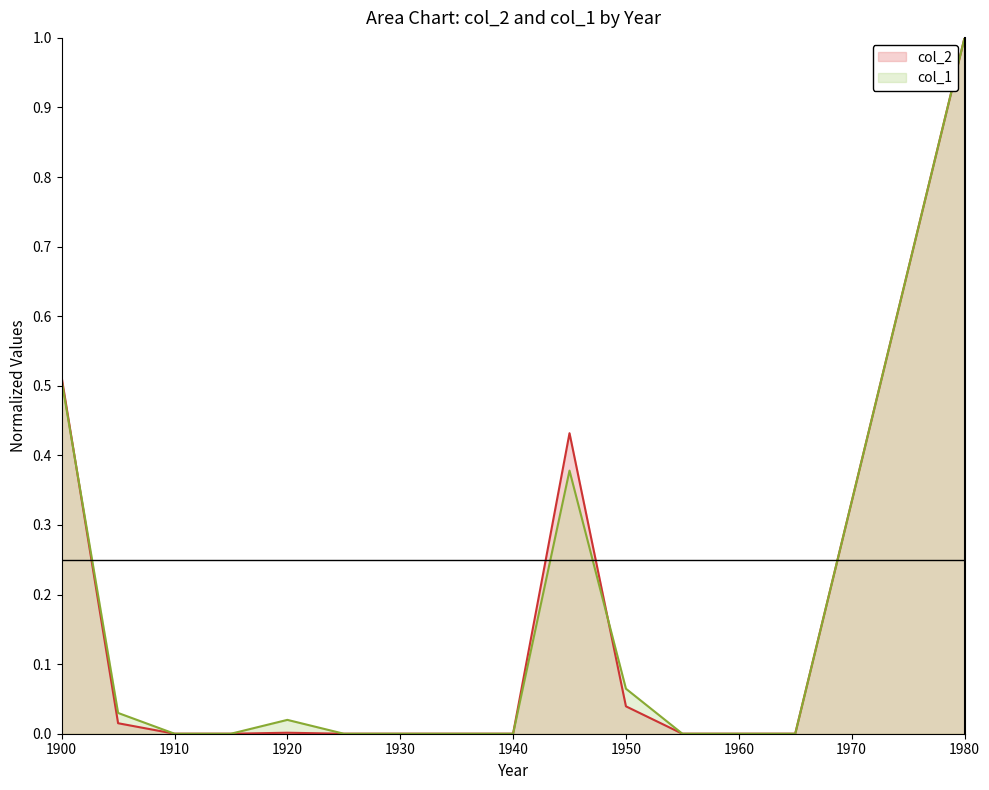

Which label corresponds to the largest value in the chart?

1980